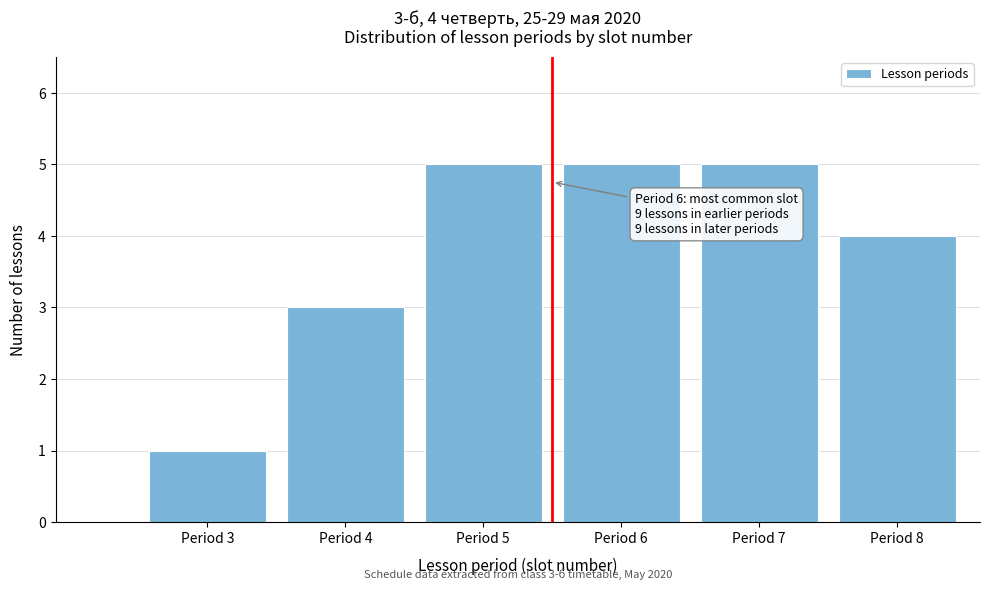

Reading right to left, what are all the values shown in this chart?

4	5	5	5	3	1